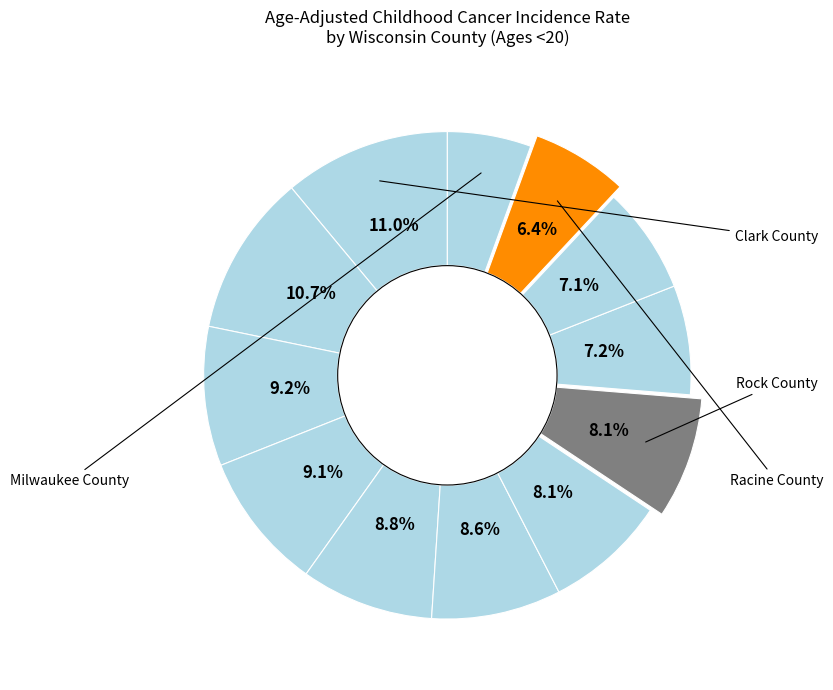

Which category has the biggest portion of the pie?

Clark County